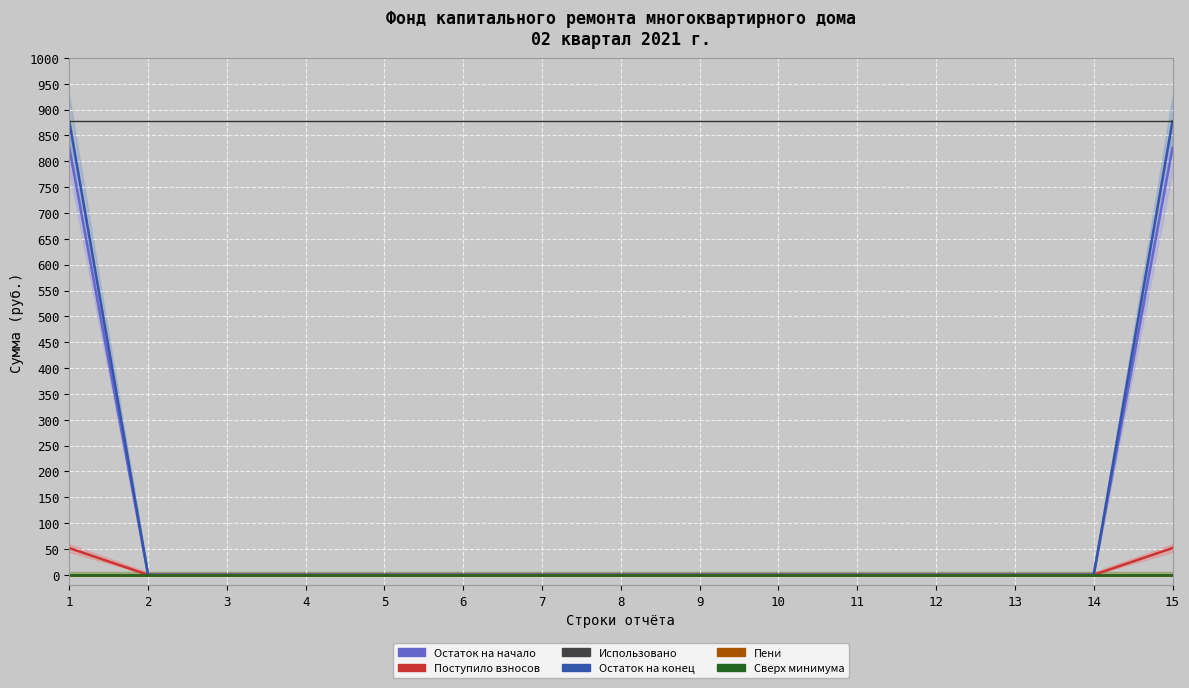

True or false: Остаток на начало and Использовано intersect in this chart.

False